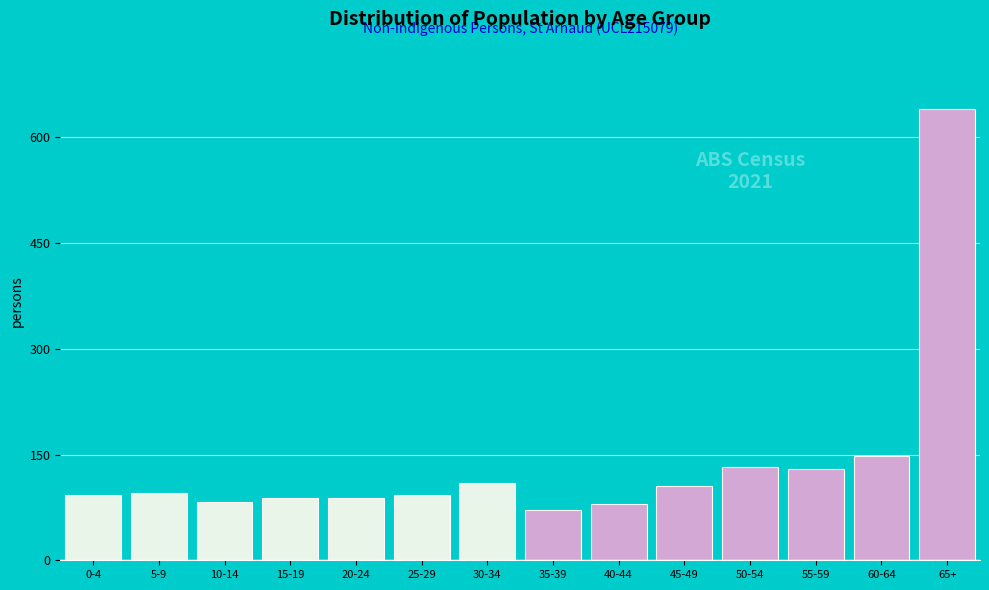

The value at 25-29 is 147. True or false?

False